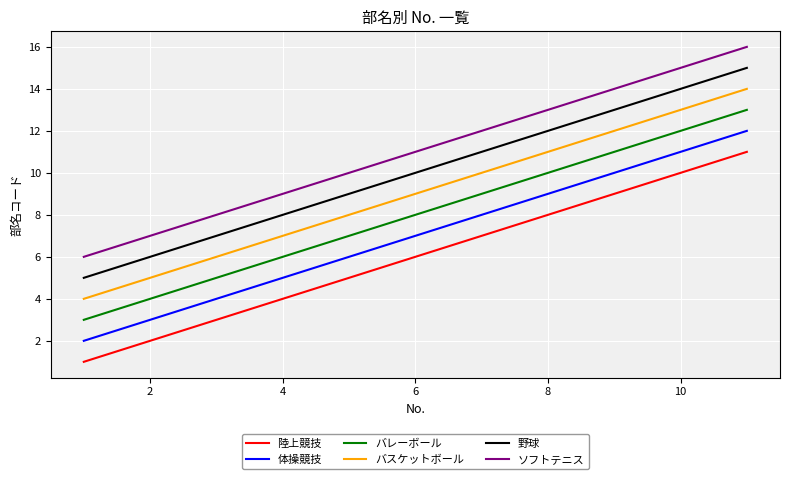

Reading left to right, transcribe all the data shown in this chart.

陸上競技: 1	2	3	4	5	6	7	8	9	10	11
体操競技: 2	3	4	5	6	7	8	9	10	11	12
バレーボール: 3	4	5	6	7	8	9	10	11	12	13
バスケットボール: 4	5	6	7	8	9	10	11	12	13	14
野球: 5	6	7	8	9	10	11	12	13	14	15
ソフトテニス: 6	7	8	9	10	11	12	13	14	15	16